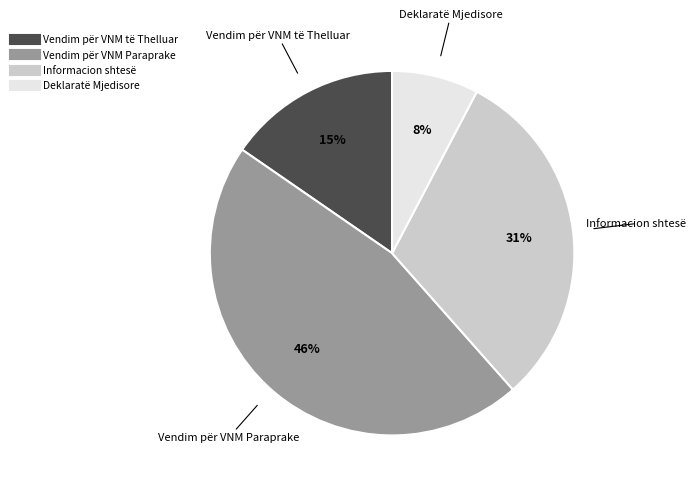

To the nearest percent, what portion does Vendim për VNM Paraprake represent?

46%